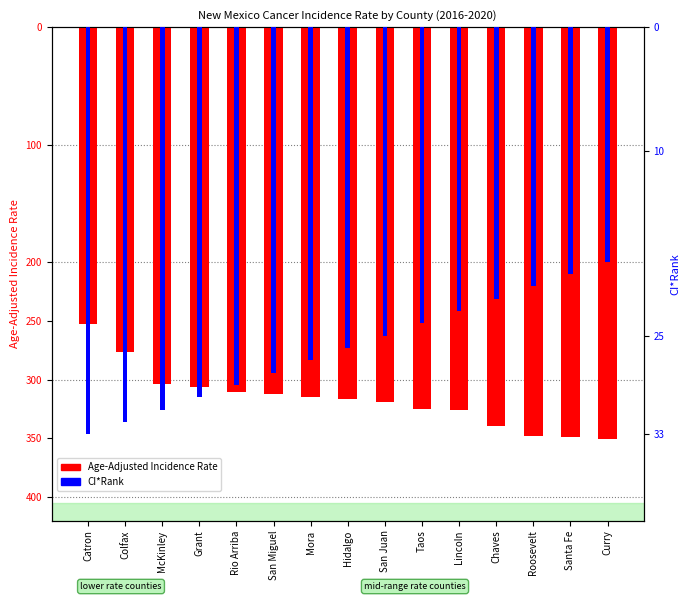

List the series in order of their overall mean, lowest first.

Age-Adjusted Incidence Rate, CI*Rank